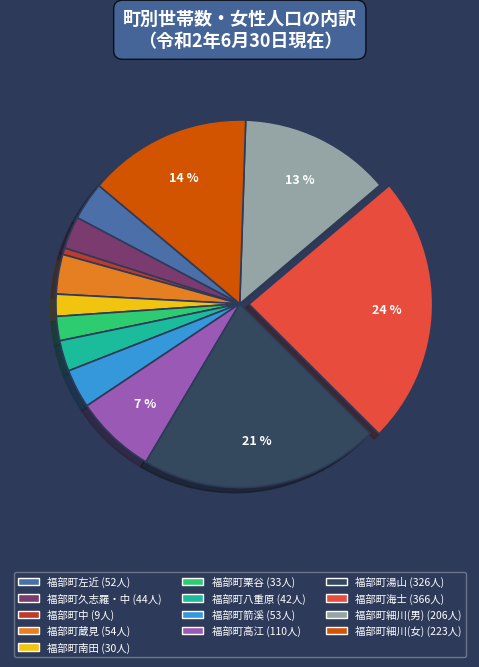

Which slice is the largest?

福部町海士